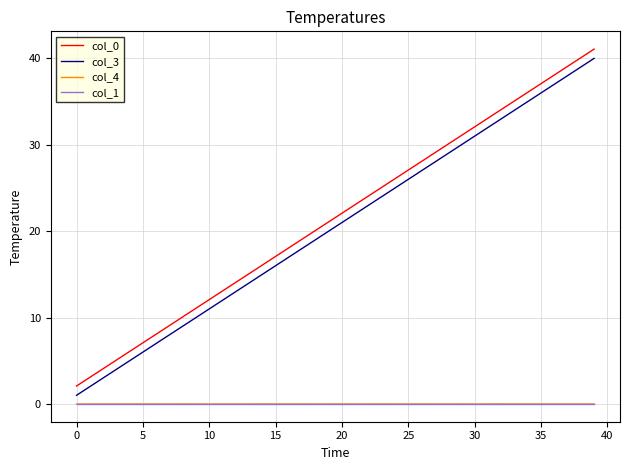

What is the maximum value shown in the chart?

41.1